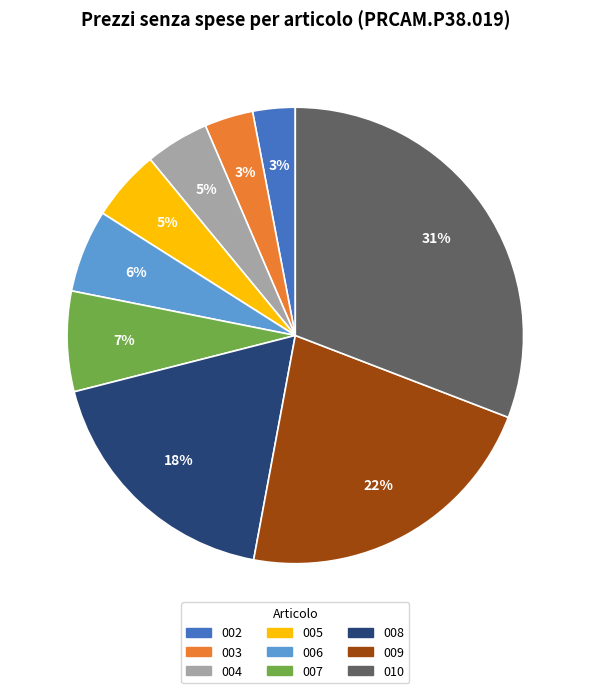

Does any single category account for the majority?

No